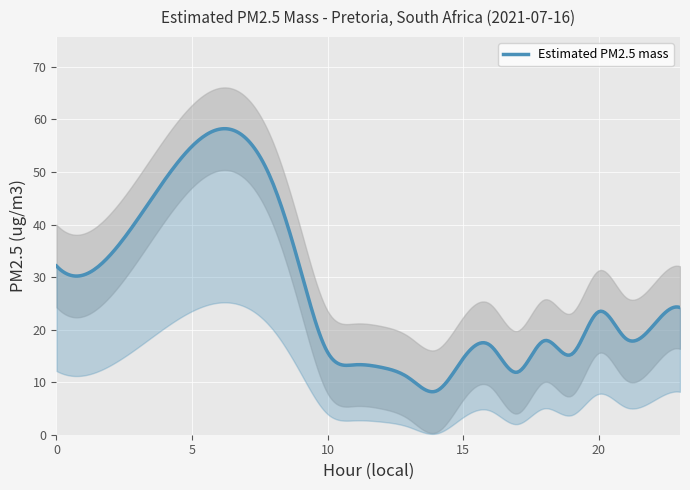

How many points are higher than both their immediate neighbors (excluding endpoints)?

4